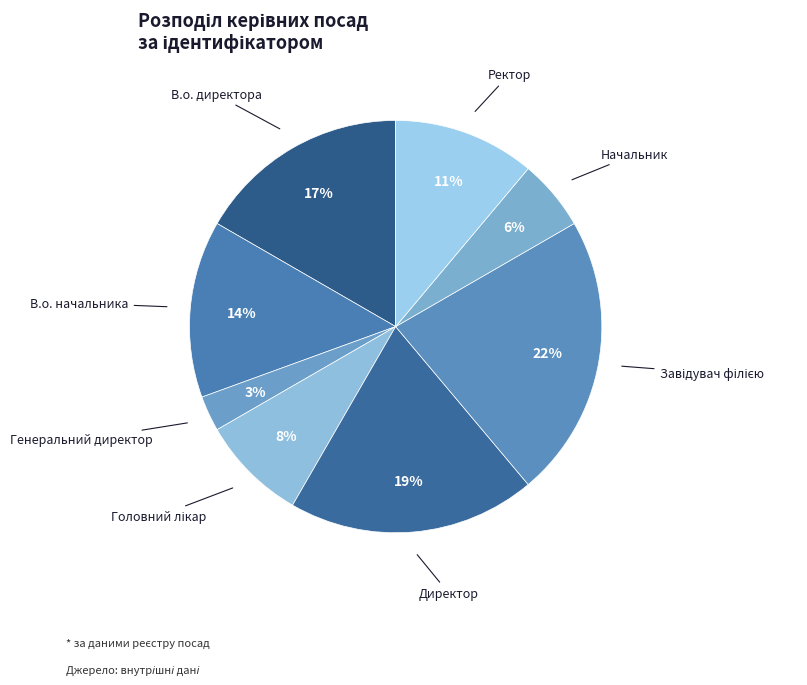

Does Генеральний директор account for over 50% of the chart?

No